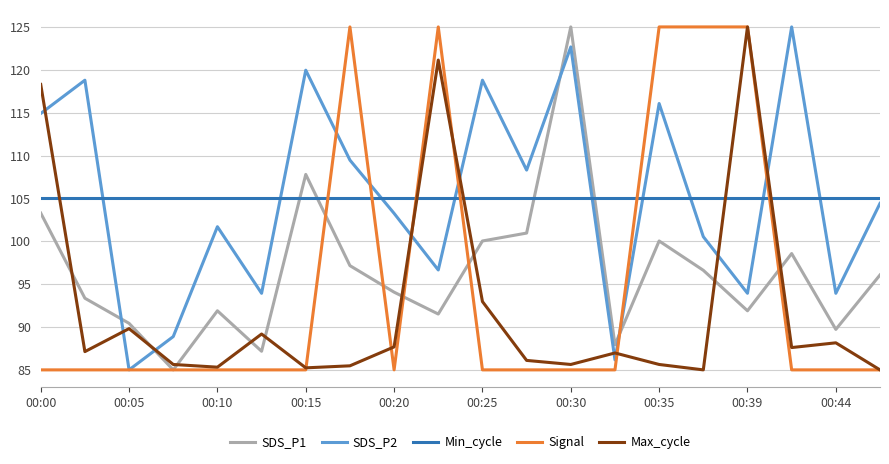

What is the highest value of the SDS_P2 series?

125.0